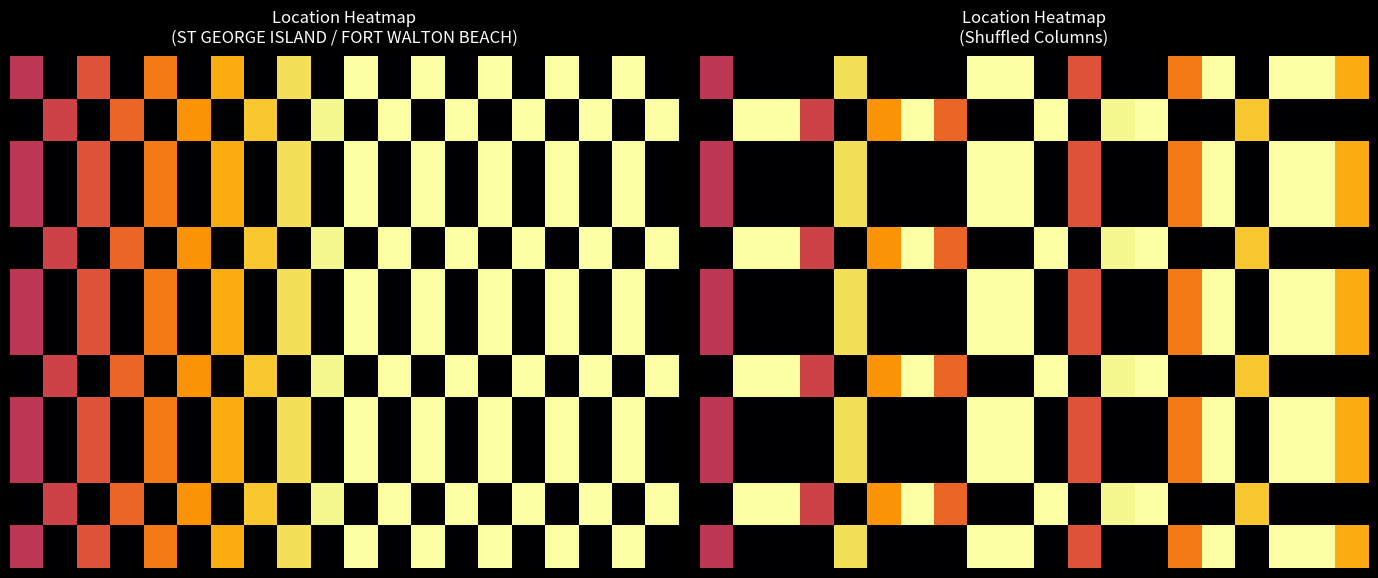

At which category is the sum across all series the highest?

8